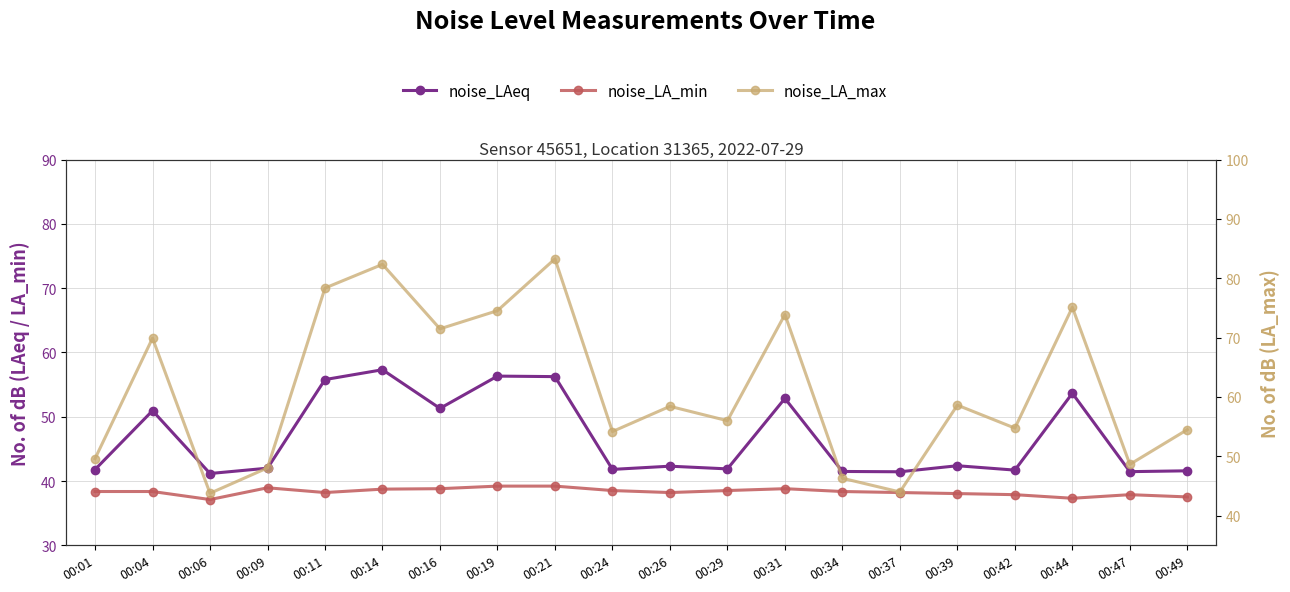

Rank the series at 00:16 from highest to lowest value.

noise_LA_max, noise_LAeq, noise_LA_min